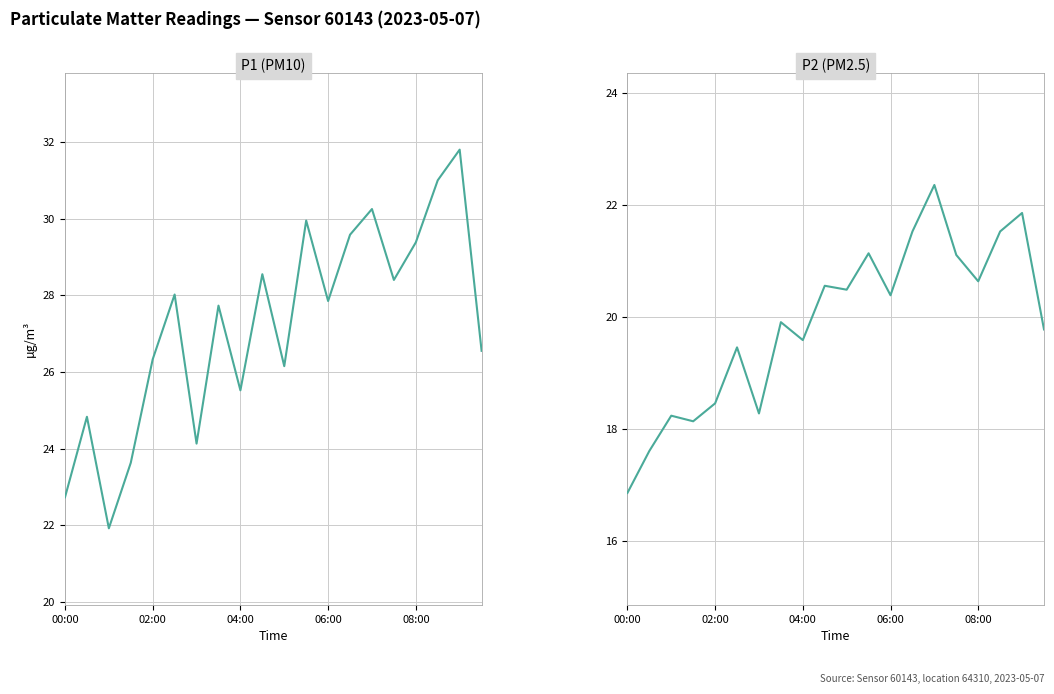

Which label corresponds to the smallest value in the chart?

00:00